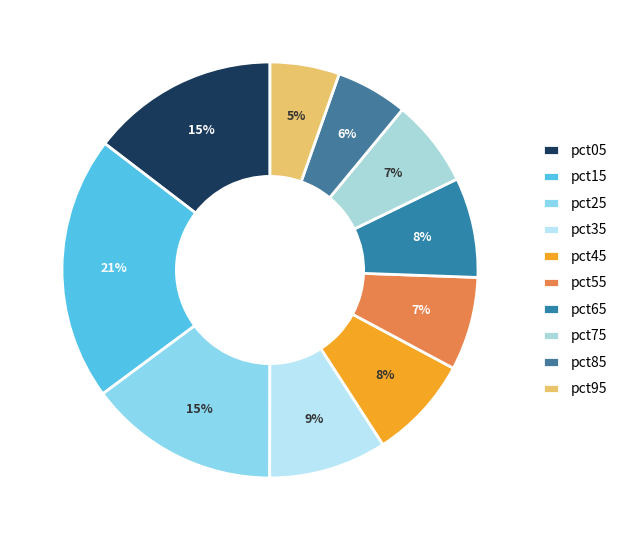

How many segments does this pie chart have?

10